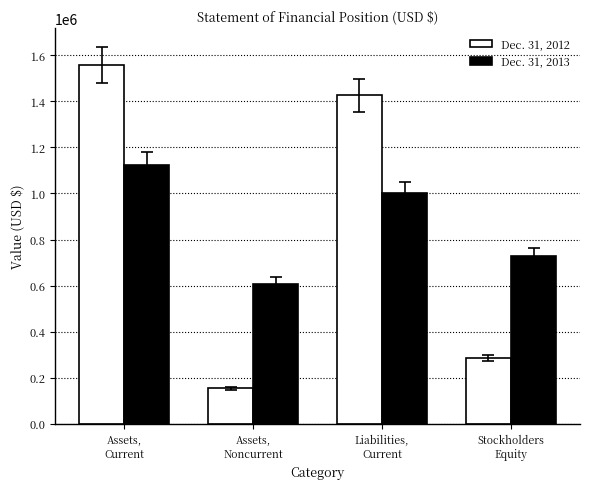

What is the maximum value shown in the chart?

1557798